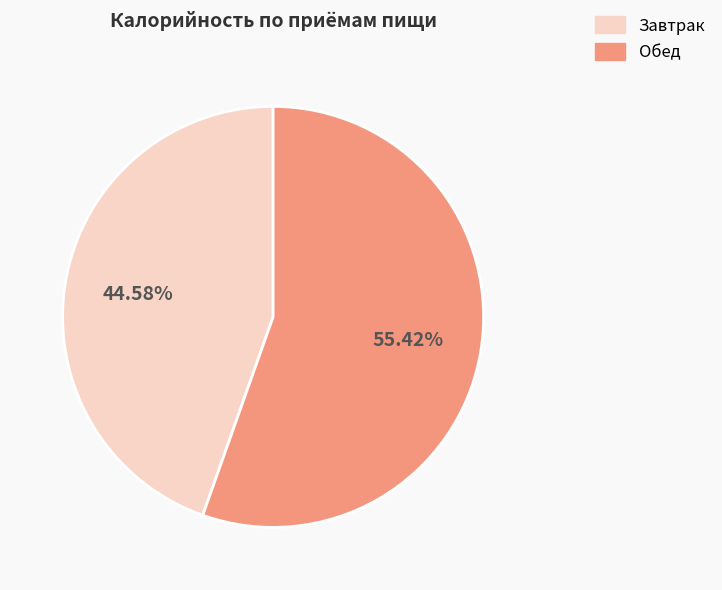

To the nearest percent, what is the difference between the largest and smallest slice percentages?

11%